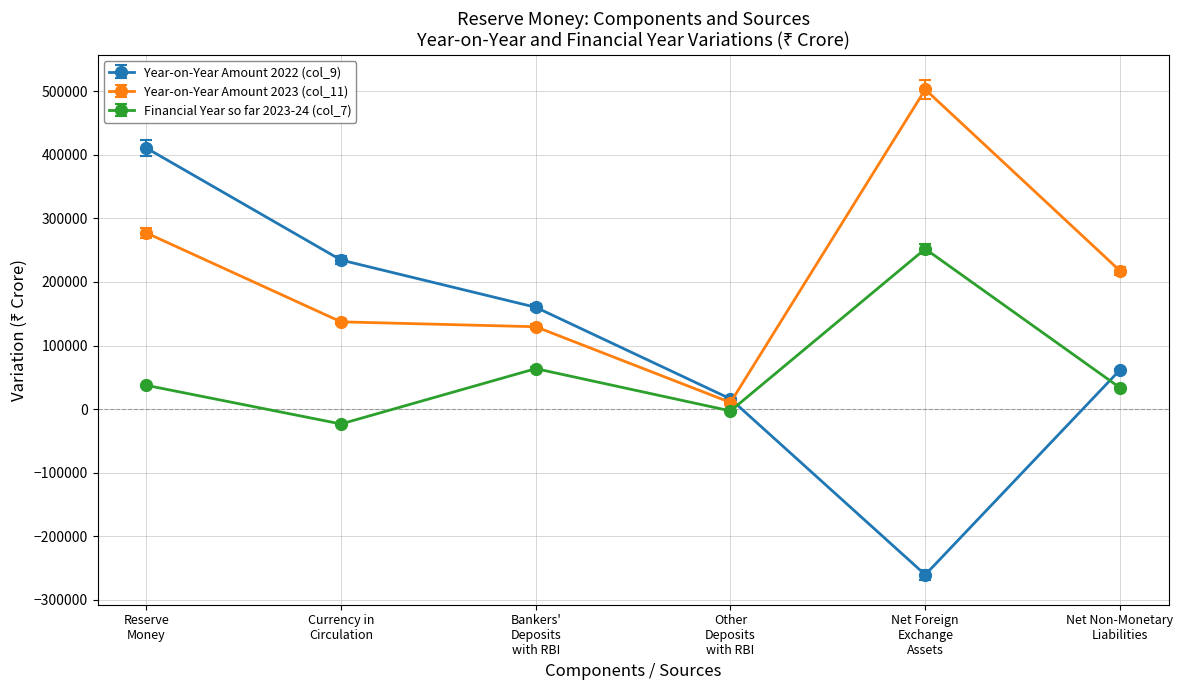

What is the value of the Year-on-Year Amount 2022 (col_9) point at the 6th from the left?

61742